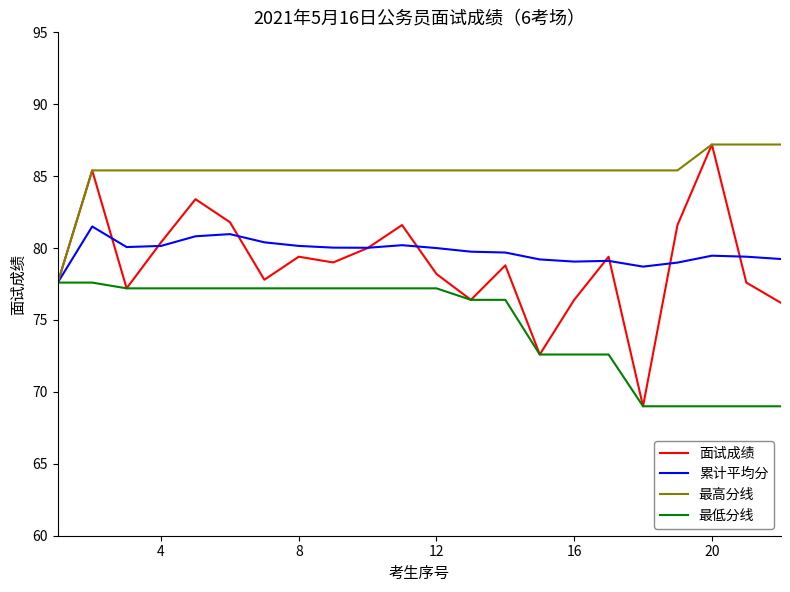

Which series has the largest total across all categories?

最高分线